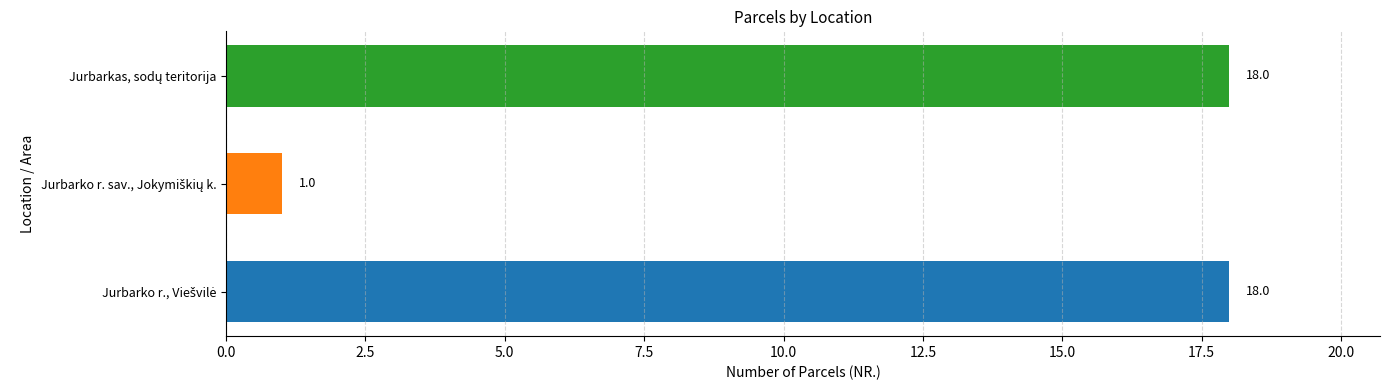

What is the maximum value shown in the chart?

18